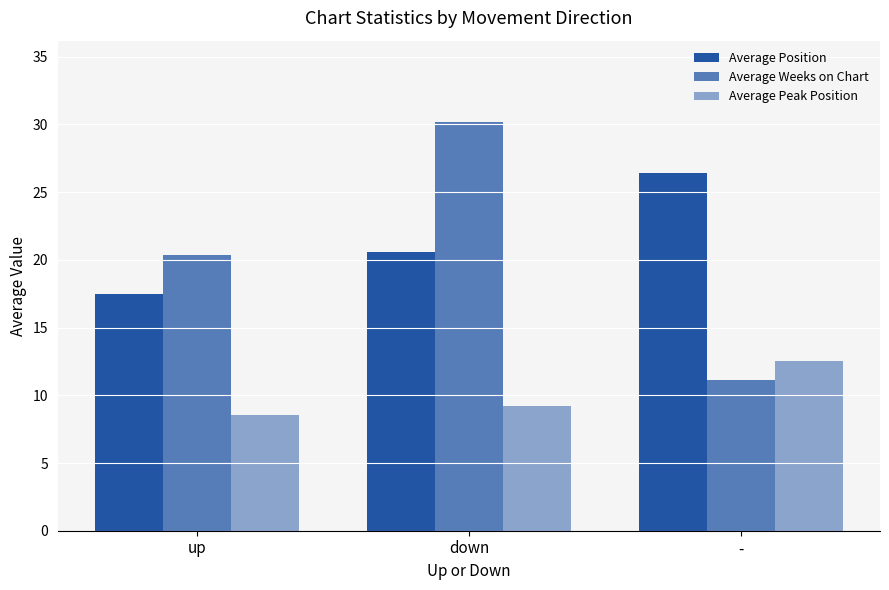

What is the difference between the maximum and minimum values in the Average Peak Position series?

4.0